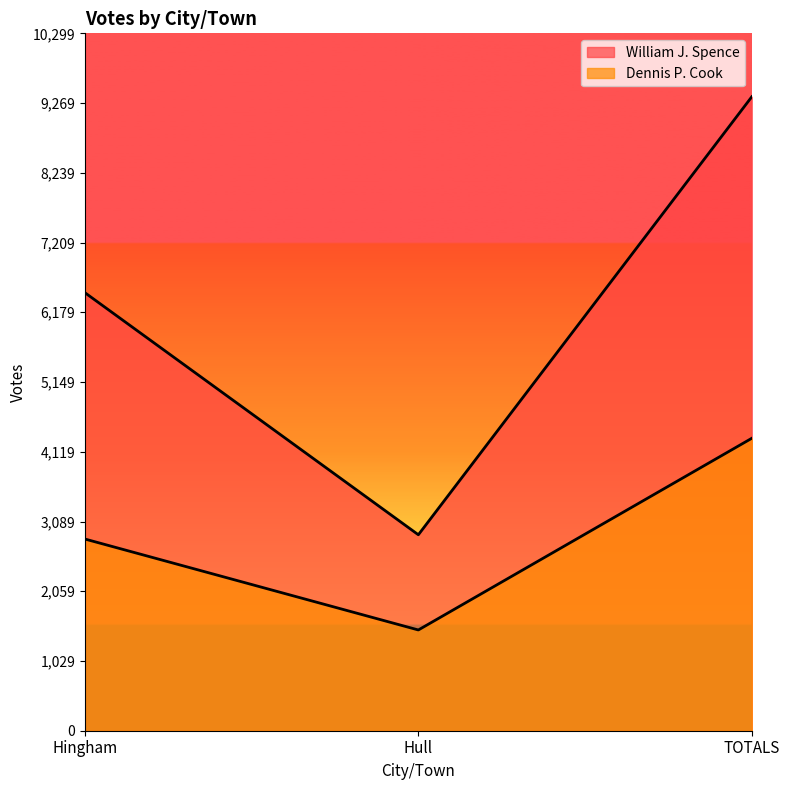

Where is Dennis P. Cook nearest to the value 2903?

Hingham